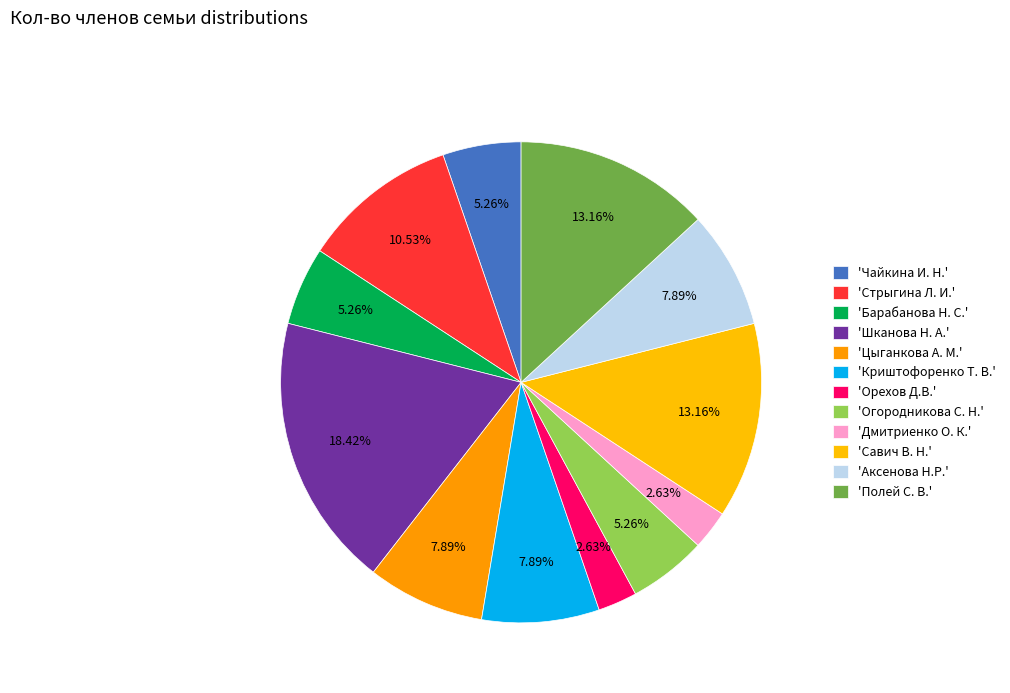

Does any single category account for the majority?

No